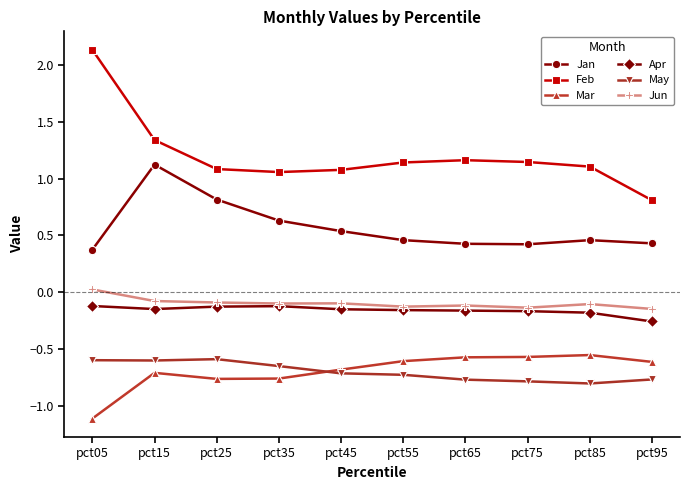

At which category is the sum across all series the highest?

pct15